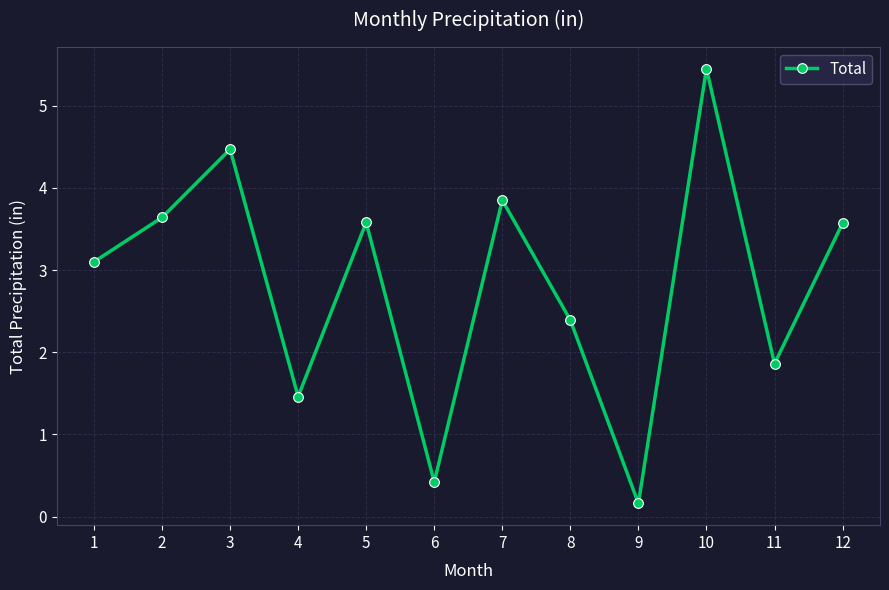

The value at 4 is 1.5. True or false?

True